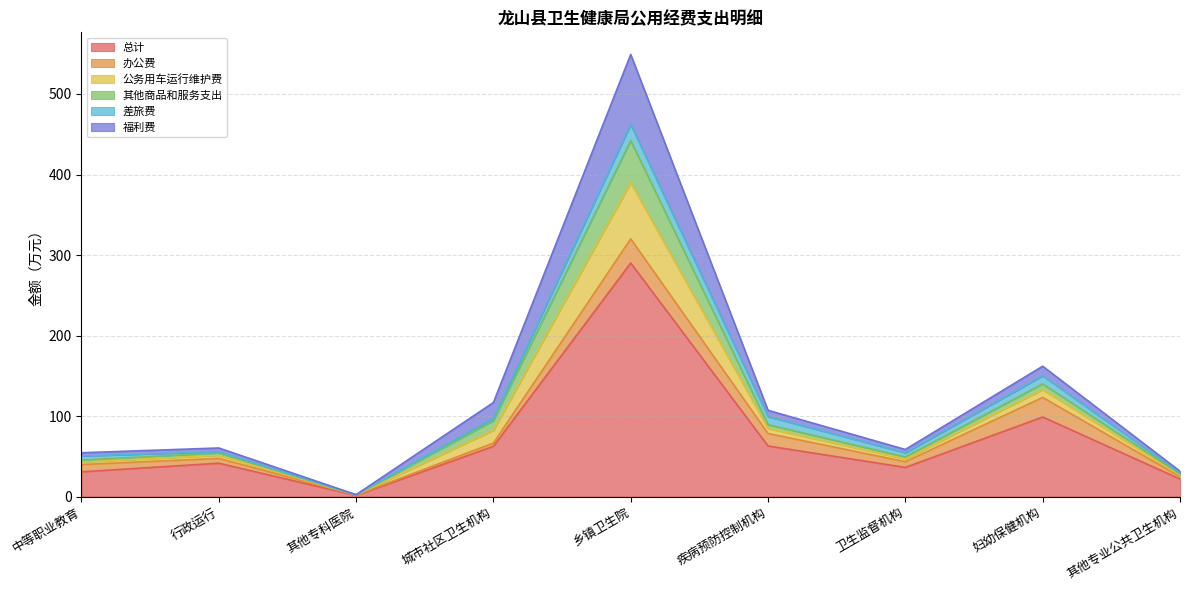

What is the maximum value for 总计?

290.1